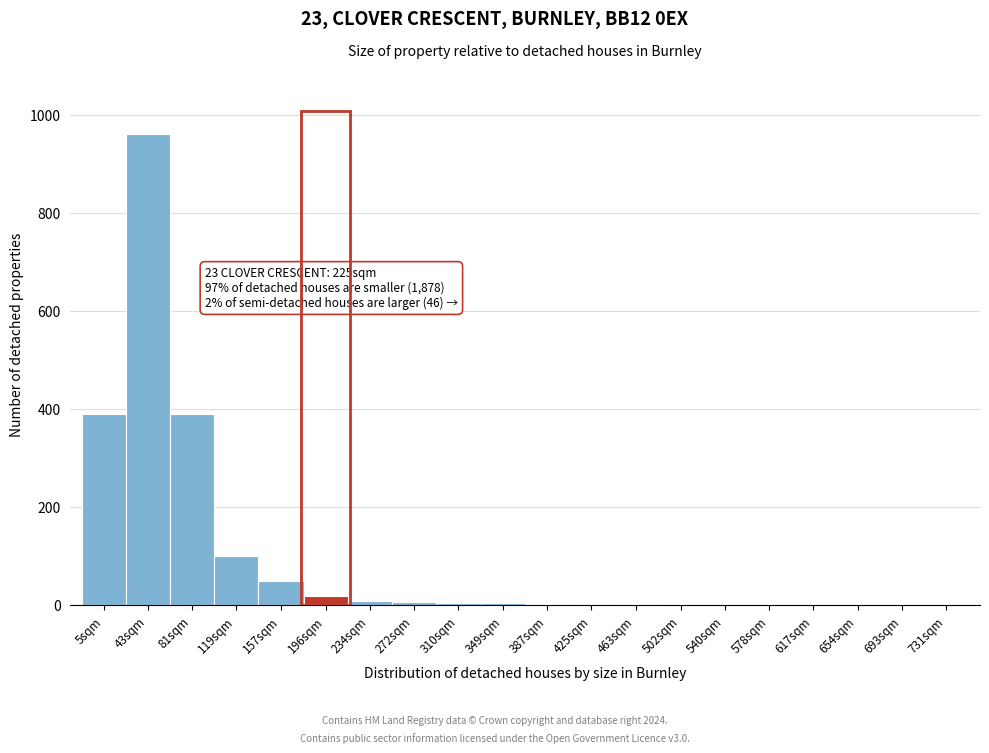

What is the sum of all values?

1948